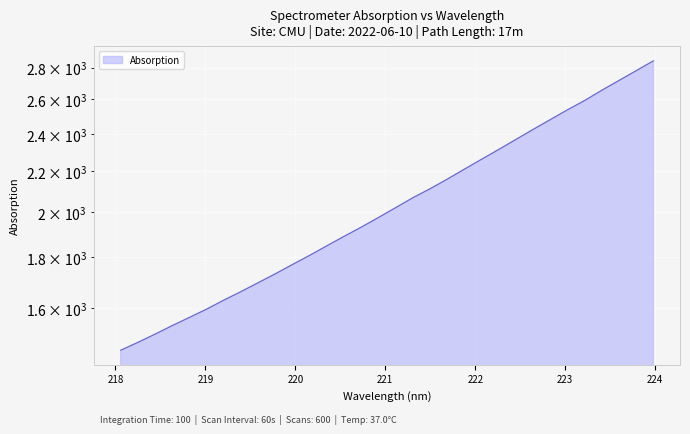

What is the difference between the maximum and minimum values?

1394.4